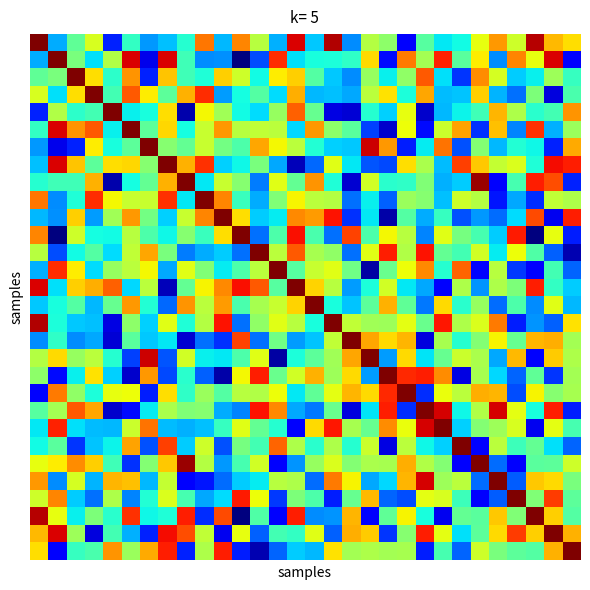

Count the number of categories in the chart.

30